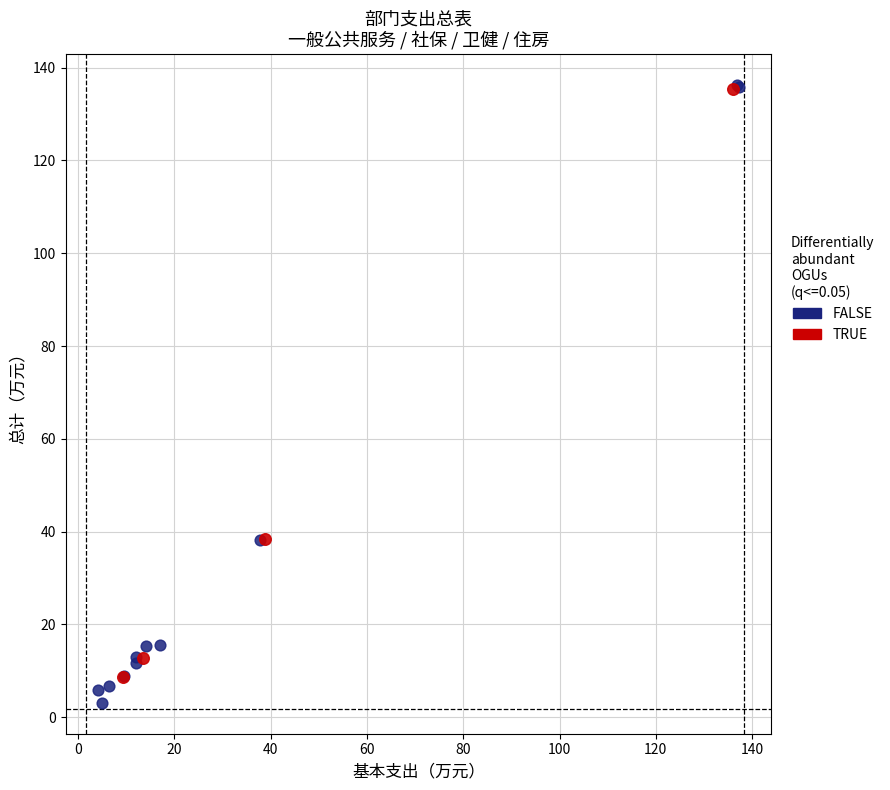

Which series has the widest spread of Y values?

FALSE